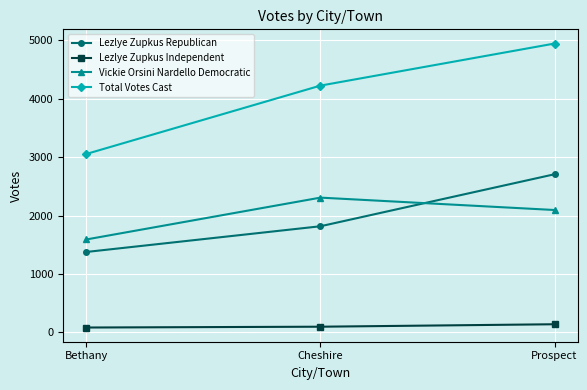

Which series has the widest spread of values?

Total Votes Cast